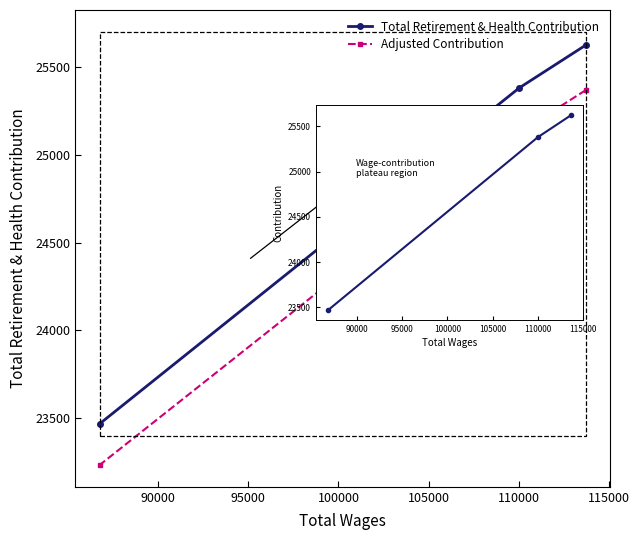

Rank the series by their maximum value, from lowest to highest.

Adjusted Contribution, Total Retirement & Health Contribution